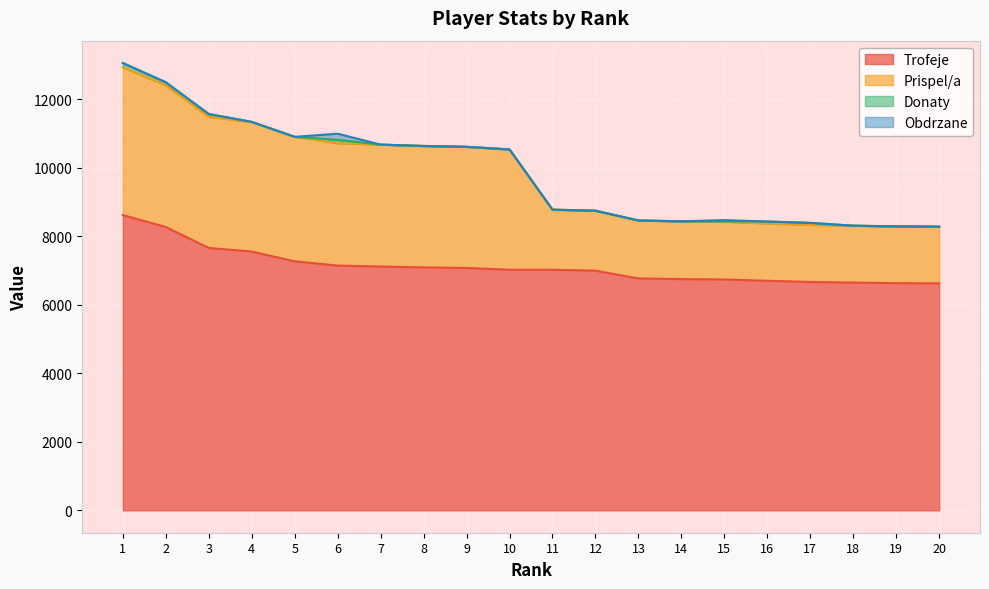

Reading left to right, list all the values displayed in this chart.

Trofeje: 1=8623	2=8274	3=7663	4=7558	5=7272	6=7148	7=7121	8=7094	9=7078	10=7027	11=7025	12=7000	13=6772	14=6753	15=6743	16=6704	17=6670	18=6651	19=6635	20=6628
Prispel/a: 1=4311	2=4137	3=3831	4=3779	5=3636	6=3574	7=3560	8=3547	9=3539	10=3513	11=1756	12=1750	13=1693	14=1688	15=1685	16=1676	17=1667	18=1662	19=1658	20=1657
Donaty: 1=129	2=90	3=79	4=8	5=0	6=96	7=0	8=0	9=0	10=0	11=0	12=0	13=0	14=0	15=8	16=54	17=58	18=0	19=0	20=0
Obdrzane: 1=0	2=0	3=0	4=0	5=0	6=182	7=0	8=0	9=0	10=0	11=0	12=0	13=0	14=0	15=40	16=0	17=0	18=0	19=0	20=0